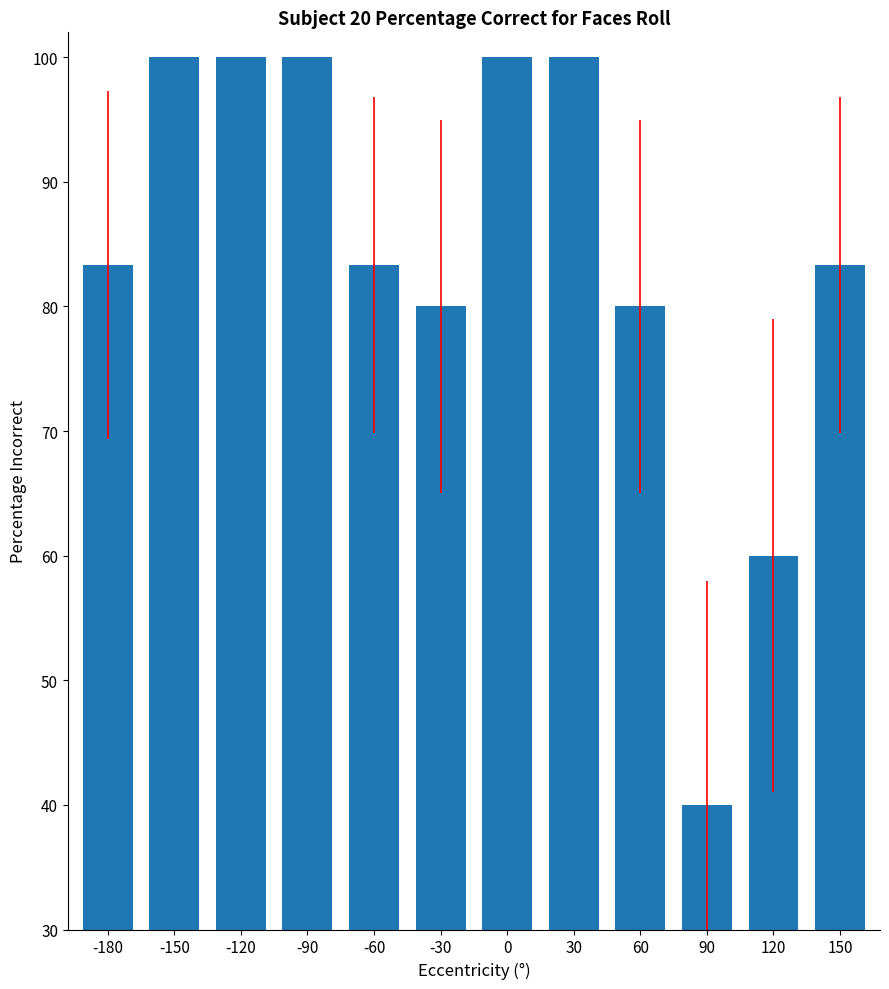

Reading right to left, what are all the values shown in this chart?

150=83.3	120=60.0	90=40.0	60=80.0	30=100.0	0=100.0	-30=80.0	-60=83.3	-90=100.0	-120=100.0	-150=100.0	-180=83.3